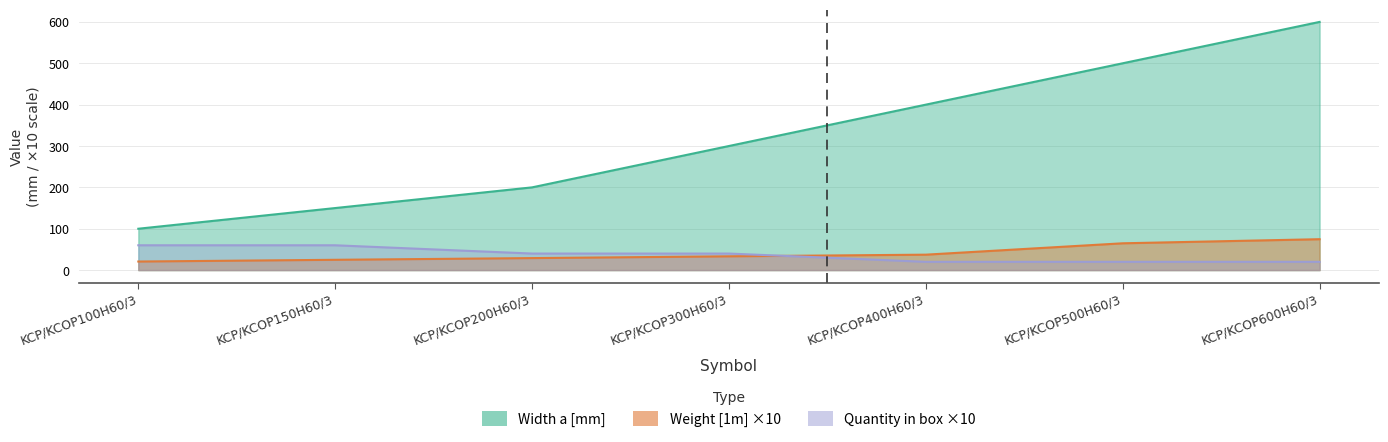

What is the sum of the Width a [mm] values at KCP/KCOP500H60/3 and KCP/KCOP600H60/3?

1100.0